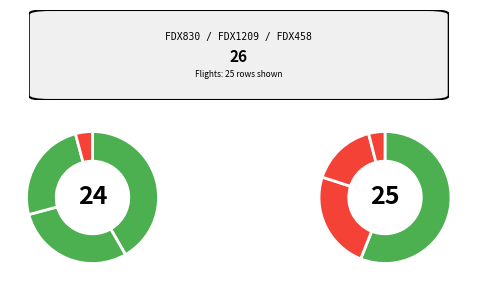

Does any single category account for the majority?

No